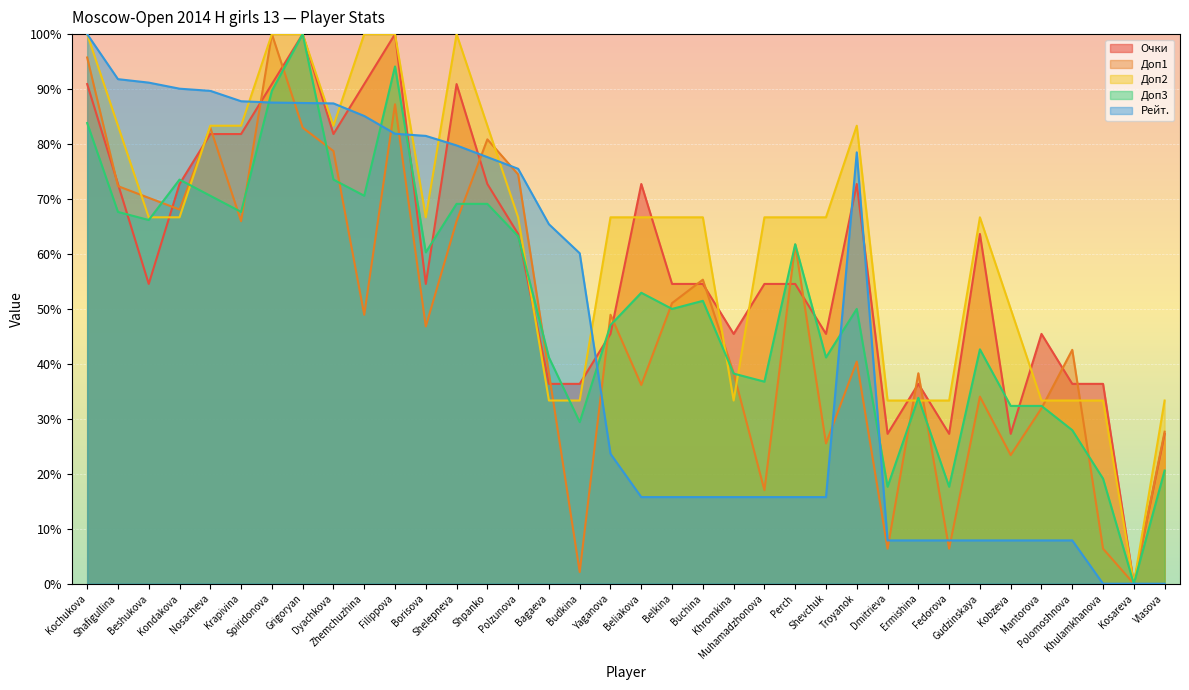

What is the difference between the maximum and second lowest values in the Доп3 series?

82.4